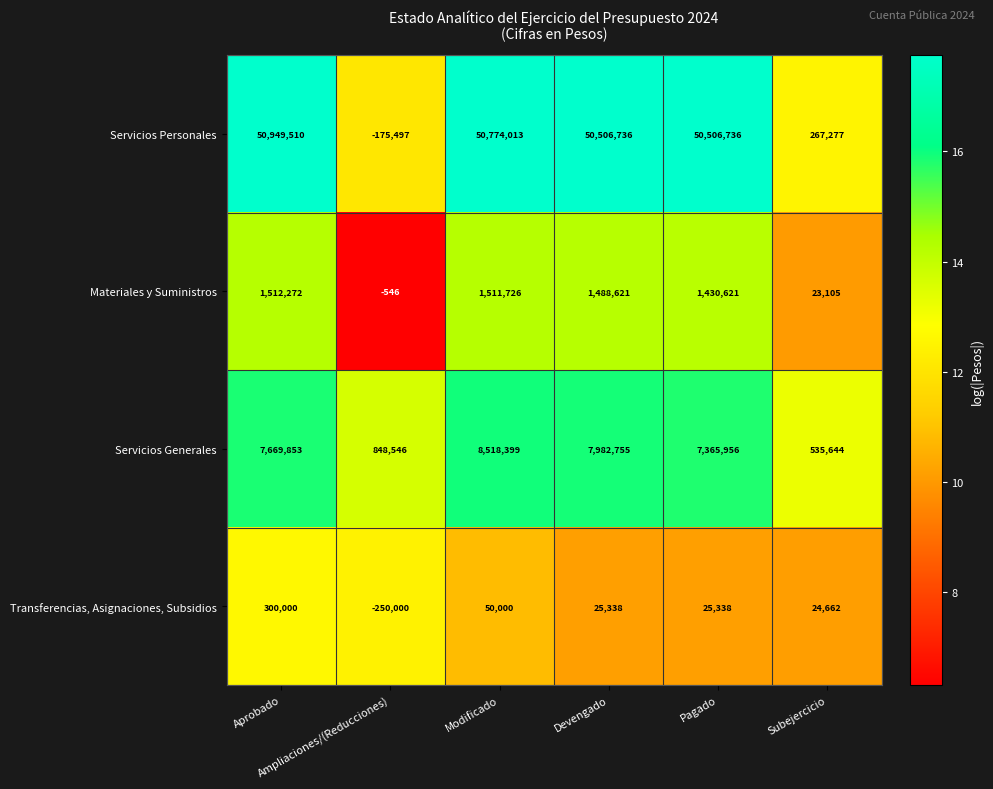

What is the difference between the highest and lowest values at Aprobado?

50649510